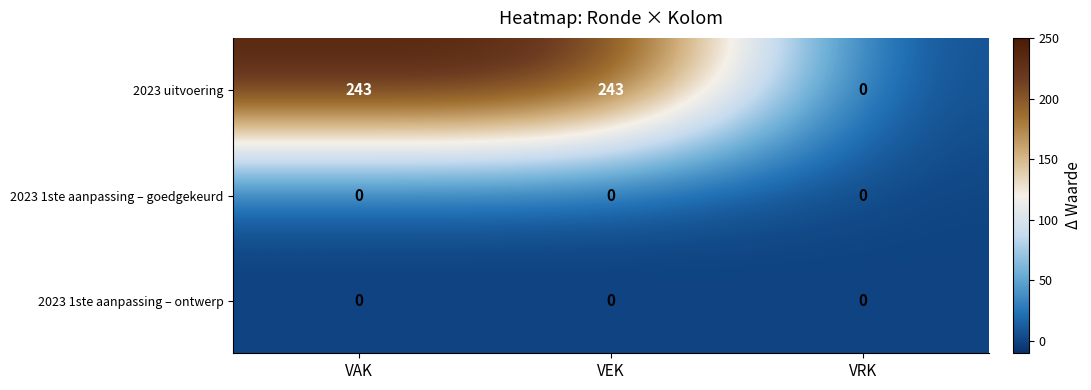

Where is 2023 uitvoering nearest to the value 121?

VRK